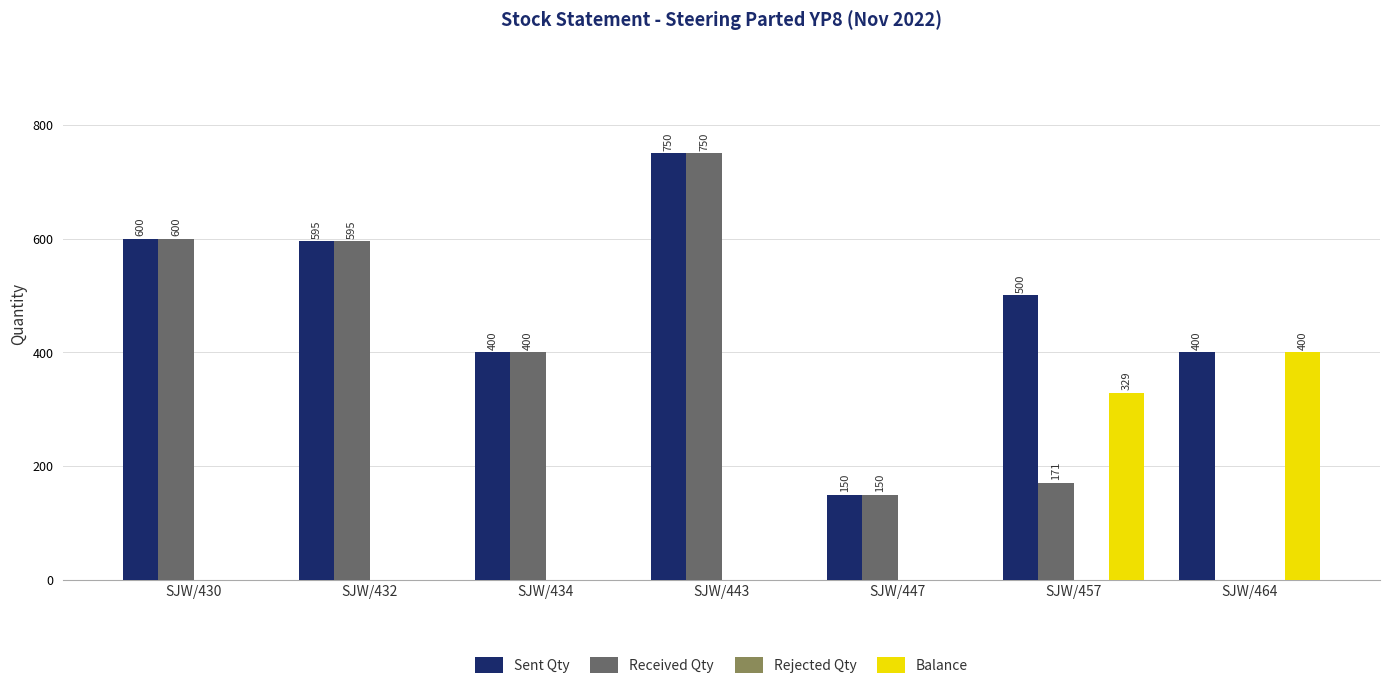

What is the highest value of the Sent Qty series?

750